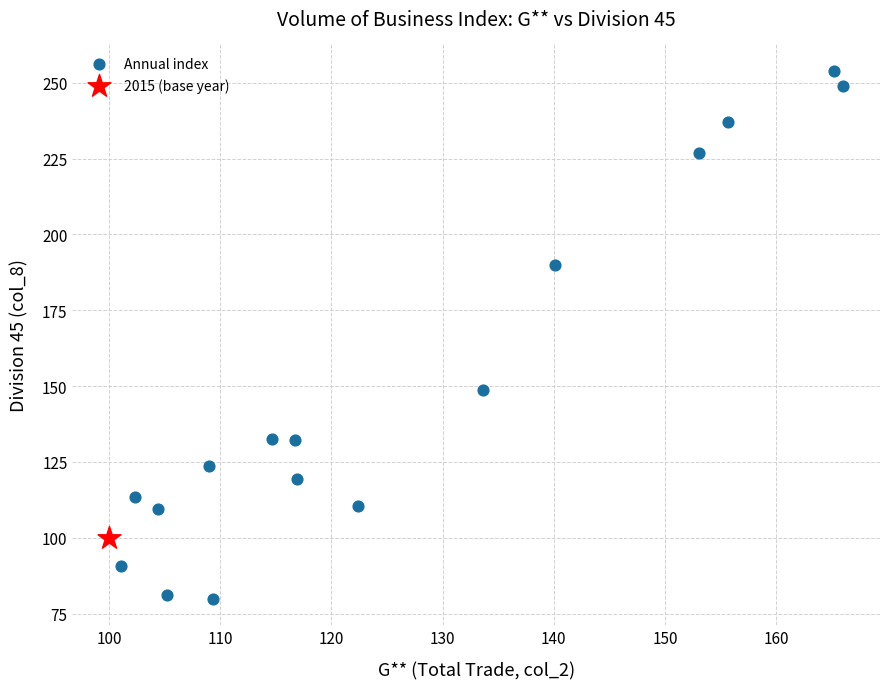

What are all the series names shown in the legend?

Annual index, 2015 (base year)